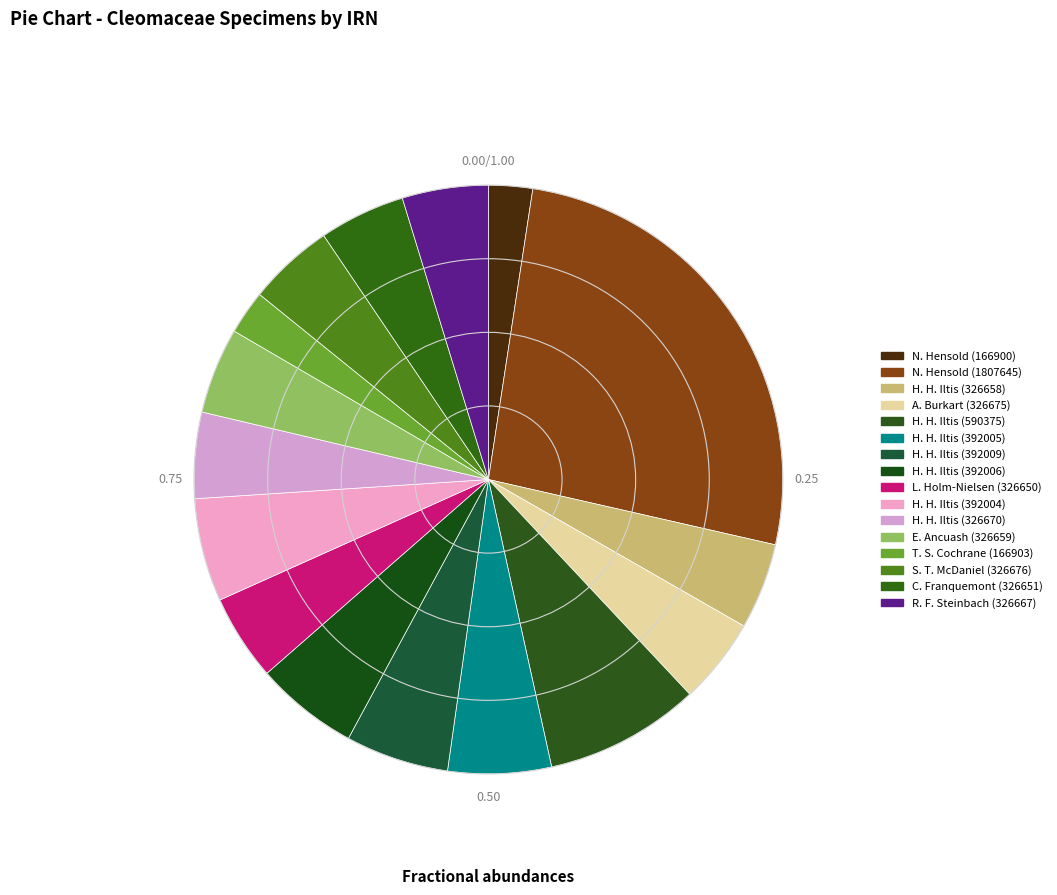

What is the change in value from N. Hensold (1807645) to T. S. Cochrane (166903)?

-1640742